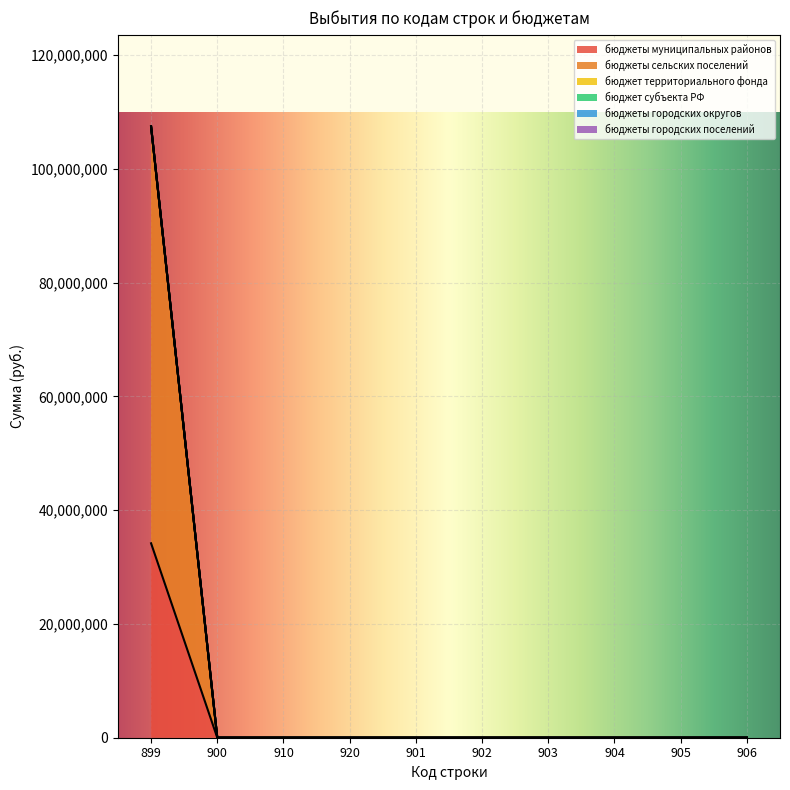

At which label is бюджеты муниципальных районов closest to 17085496?

900